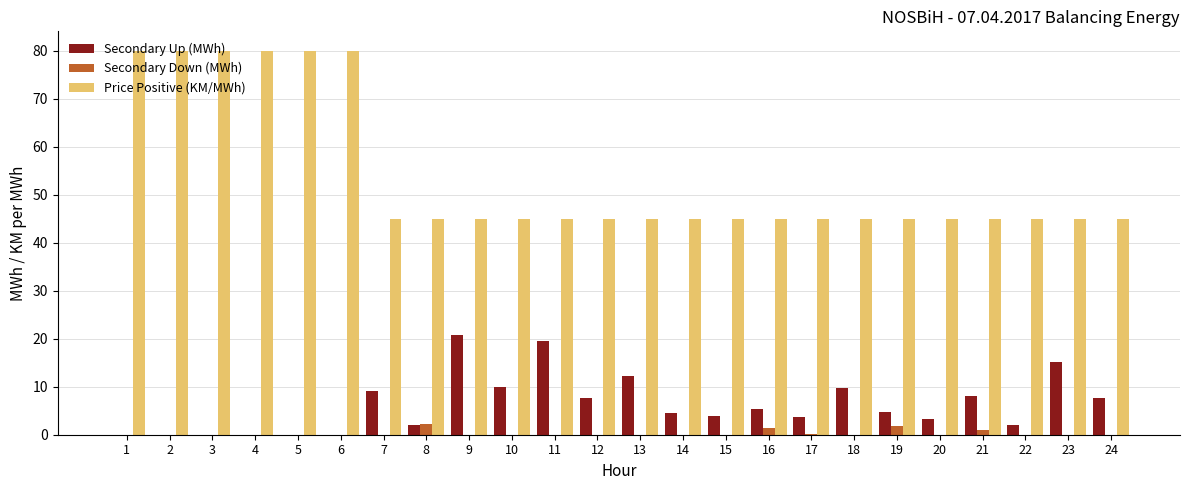

What value does the Price Positive (KM/MWh) series have at 18?

45.0